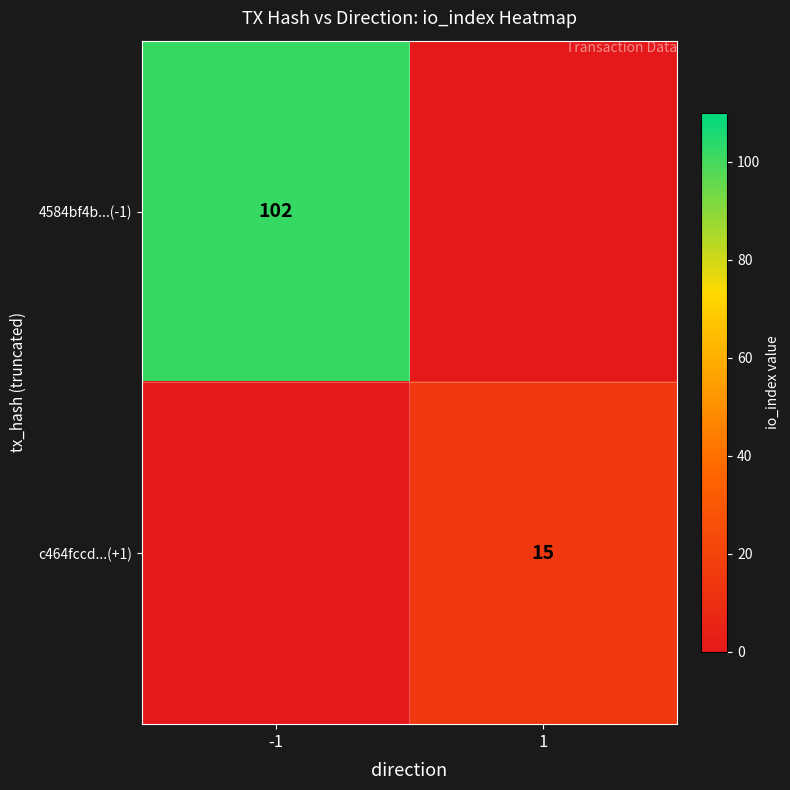

Is it true that 4584bf4b...(-1) equals 102 at -1?

True